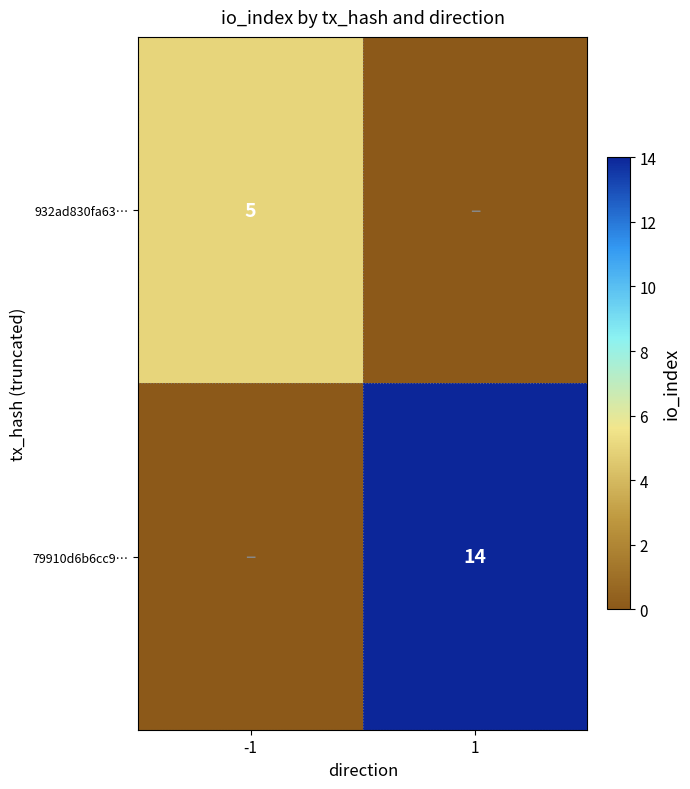

Is the value of 79910d6b6cc9… at 1 greater than the value of 932ad830fa63… at -1?

Yes